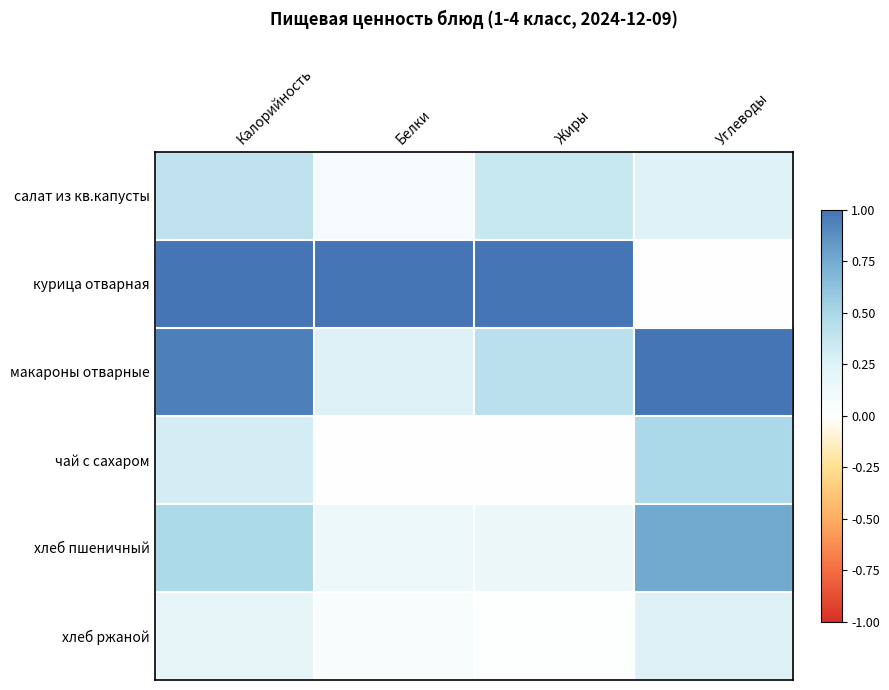

Reading left to right, list all the values displayed in this chart.

салат из кв.капусты: Калорийность=0.4	Белки=0.1	Жиры=0.4	Углеводы=0.3
курица отварная: Калорийность=1.0	Белки=1.0	Жиры=1.0	Углеводы=0.0
макароны отварные: Калорийность=0.9	Белки=0.3	Жиры=0.4	Углеводы=1.0
чай с сахаром: Калорийность=0.3	Белки=0.0	Жиры=0.0	Углеводы=0.5
хлеб пшеничный: Калорийность=0.5	Белки=0.1	Жиры=0.2	Углеводы=0.8
хлеб ржаной: Калорийность=0.2	Белки=0.1	Жиры=0.0	Углеводы=0.3